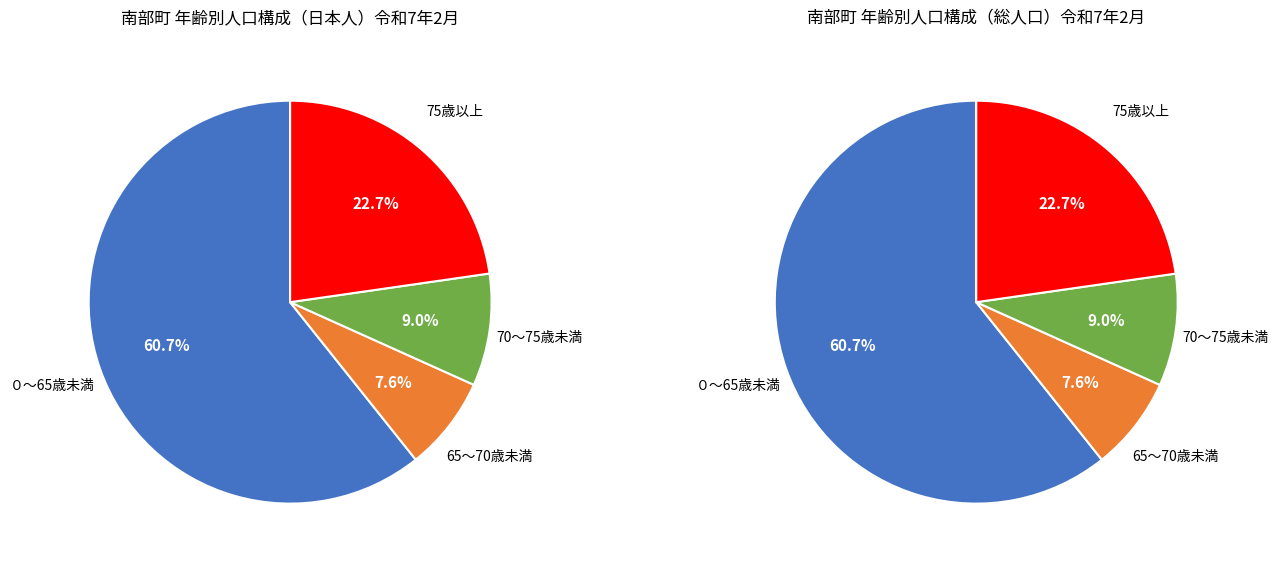

What is the largest slice in the pie chart?

０～65歳未満